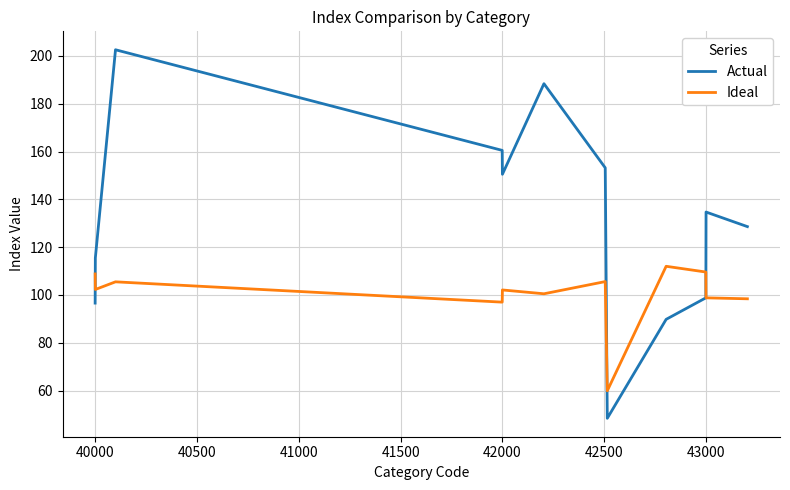

Which series has the largest range (max minus min)?

Actual